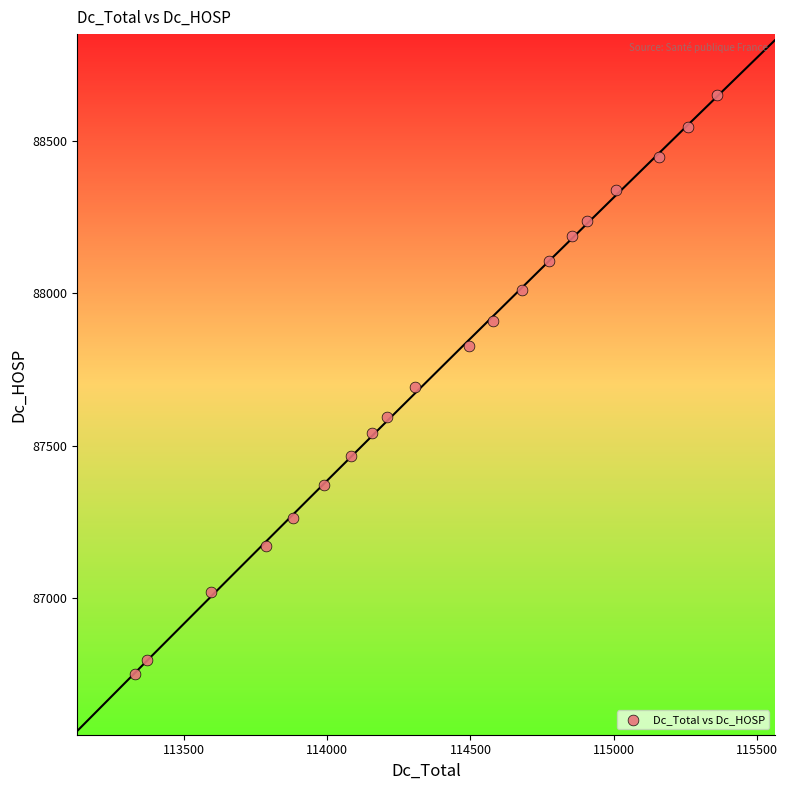

What is the range of X values (max minus min)?

2034